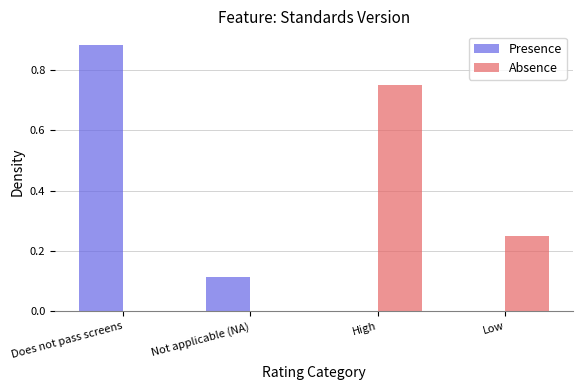

What is the sum of all Presence values?

1.0